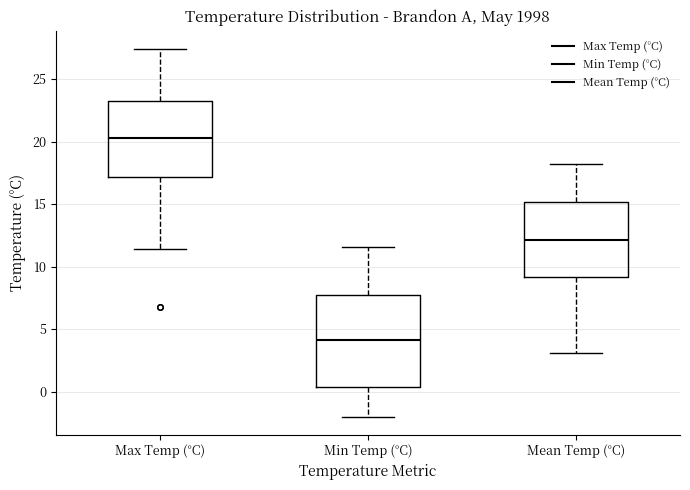

Reading left to right, transcribe this box plot: for each box, give where its median line is, the range the box spans, and where its two whiskers end, as read against the y-axis. The values are not printed on the chart, so give them approximately, as read against the axis.

Max Temp (°C): median 20.5, box 17.0 to 23.5, whiskers 11.5 to 27.5
Min Temp (°C): median 4.0, box 0.5 to 7.5, whiskers -2.0 to 11.5
Mean Temp (°C): median 12.0, box 9.0 to 15.0, whiskers 3.0 to 18.0